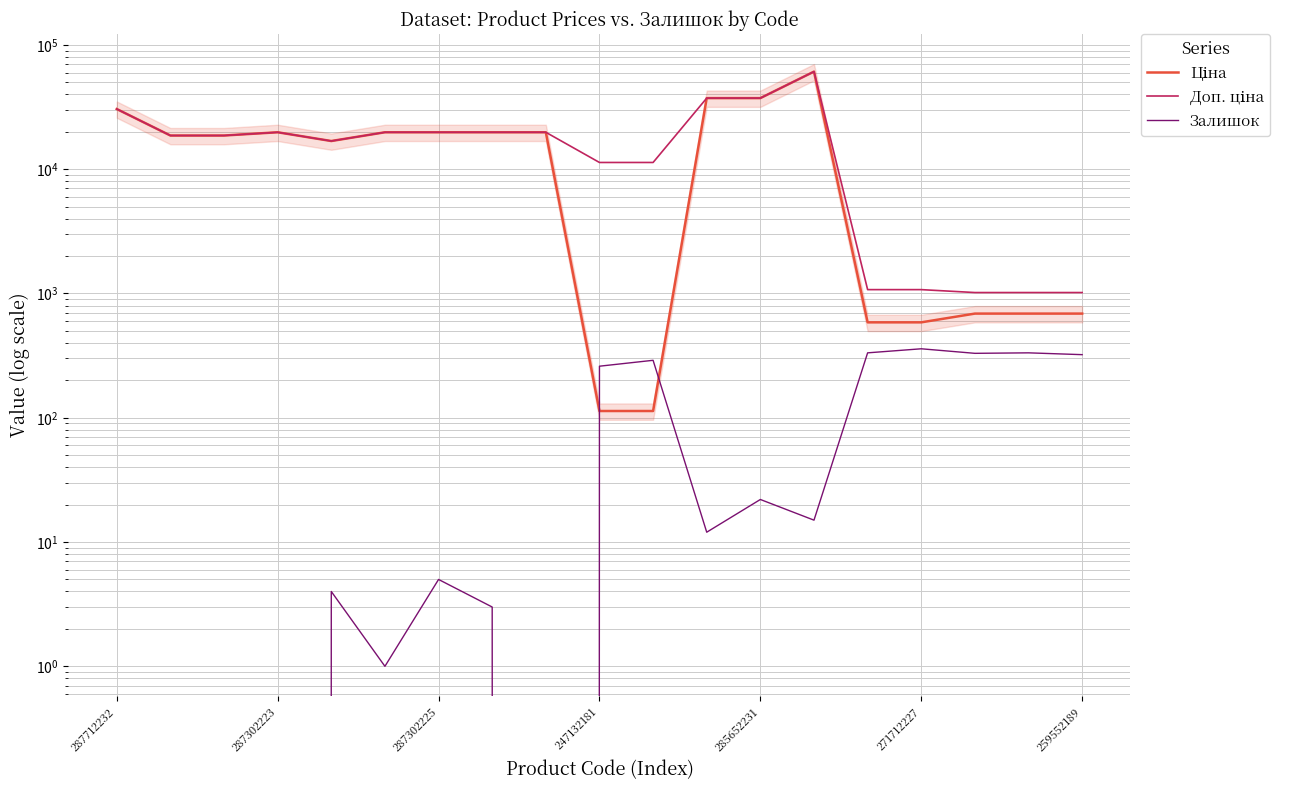

Which category has the highest value in the Ціна series?

13